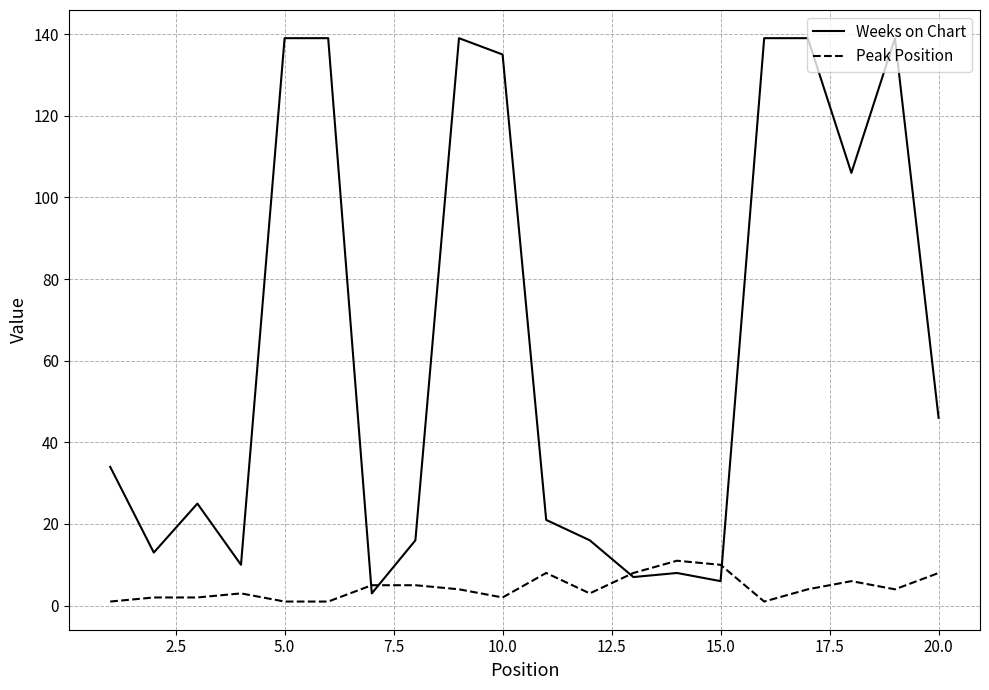

Rank the series by their average value, from highest to lowest.

Weeks on Chart, Peak Position